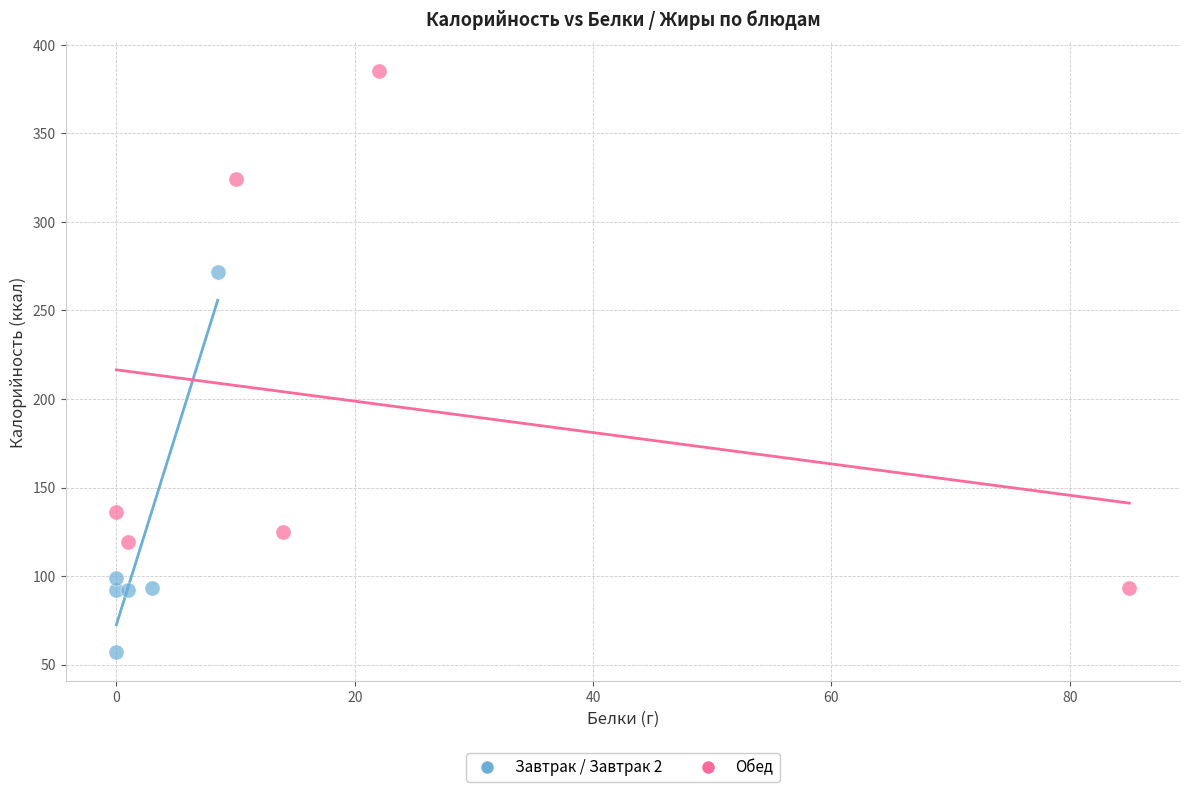

Which series has the largest Y range (max minus min)?

Обед